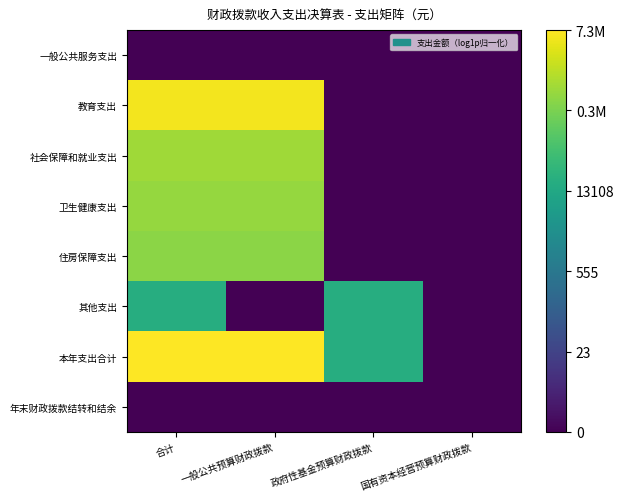

Count the number of data series in this chart.

8